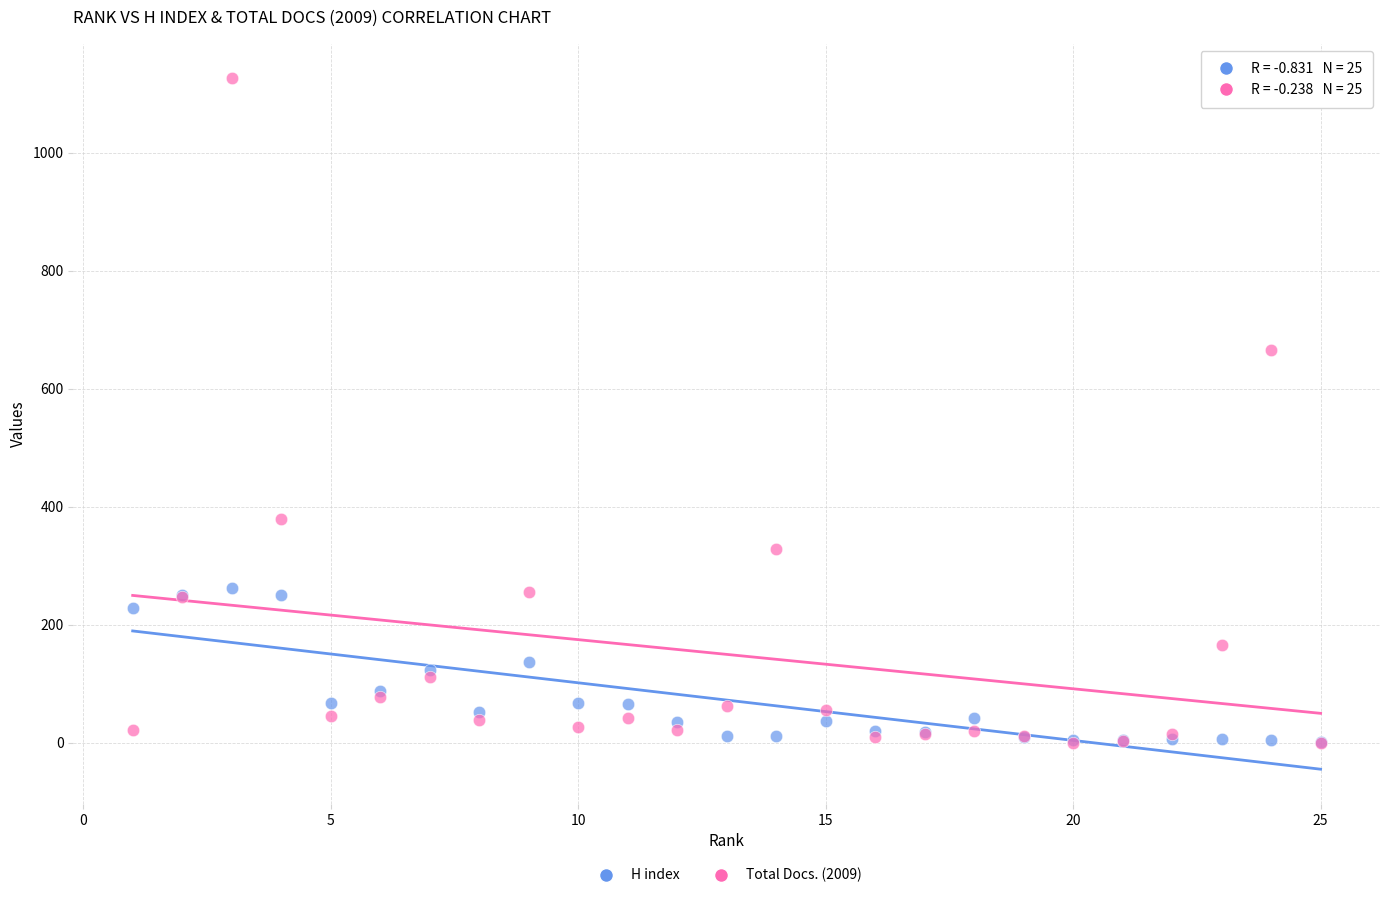

What are all the series names shown in the legend?

H index, Total Docs. (2009)